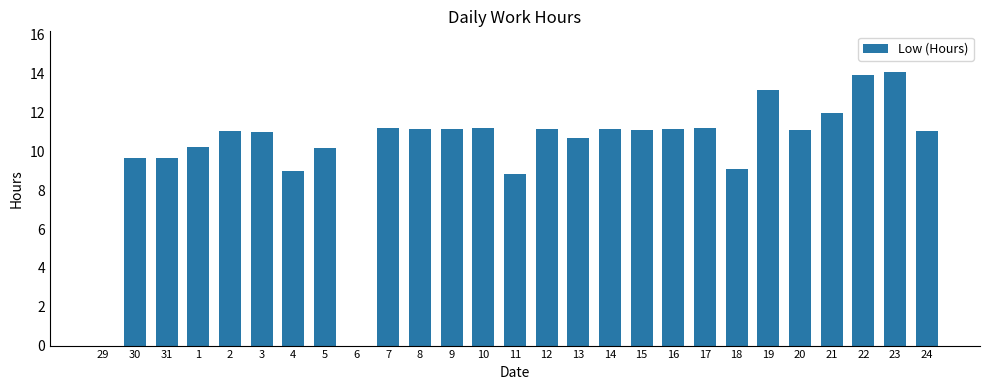

What is the change in value from 5 to 14?

+1.0